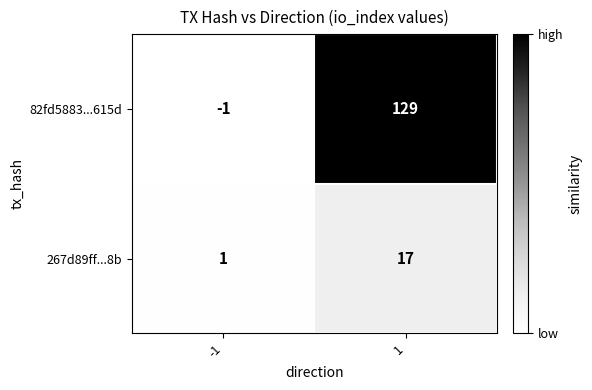

Which label corresponds to the smallest value in the chart?

-1